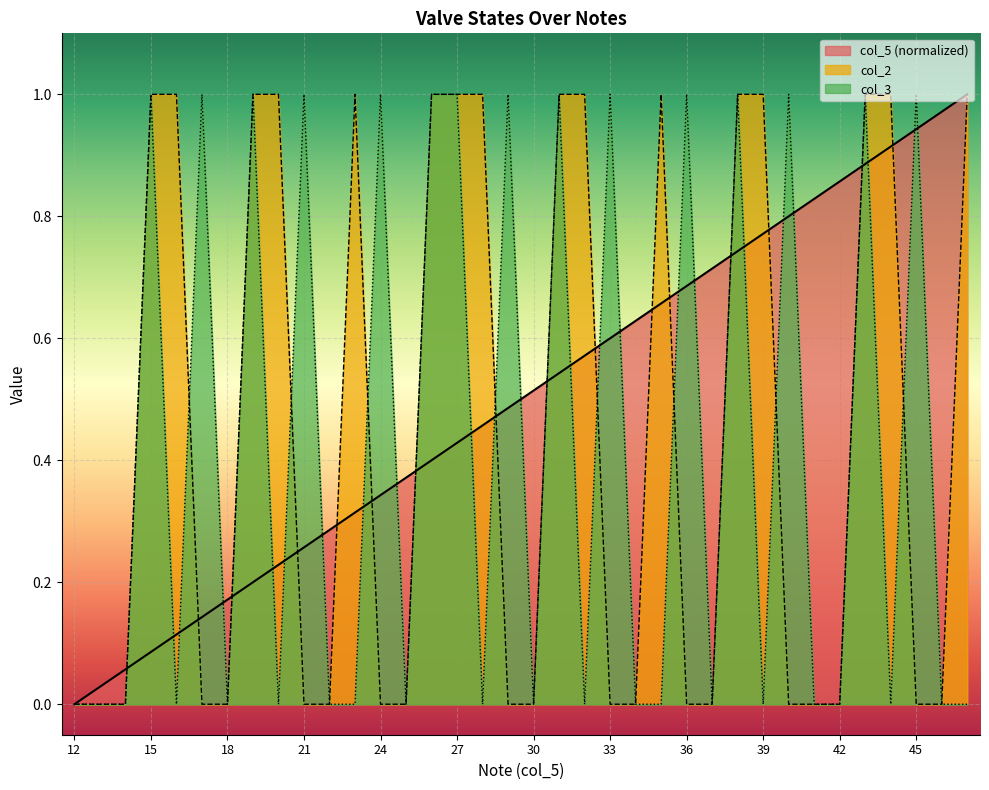

What is the value of the col_2 point at the 24th from the left?

1.0